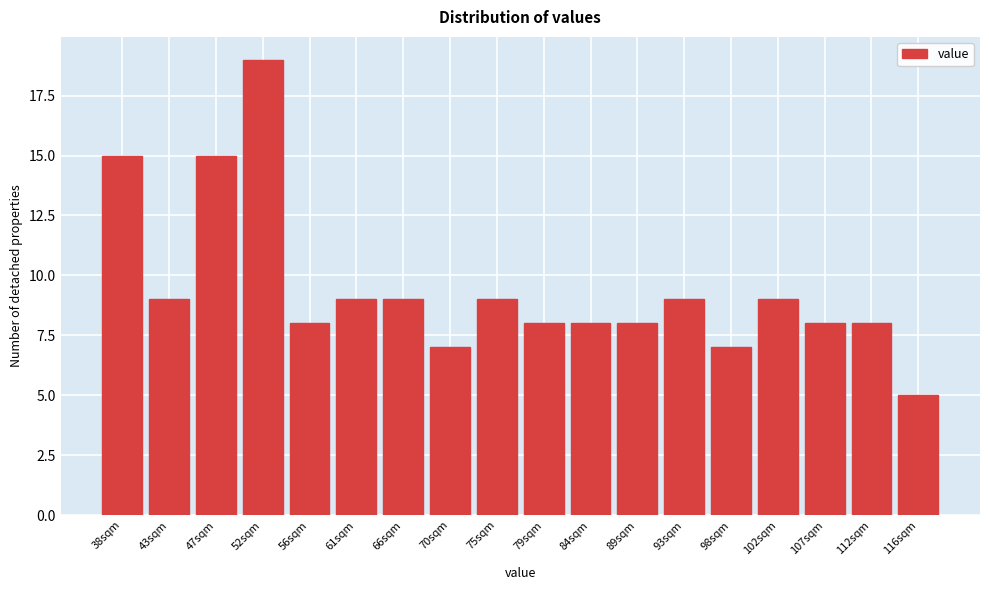

Reading right to left, transcribe all the data shown in this chart.

5	8	8	9	7	9	8	8	8	9	7	9	9	8	19	15	9	15